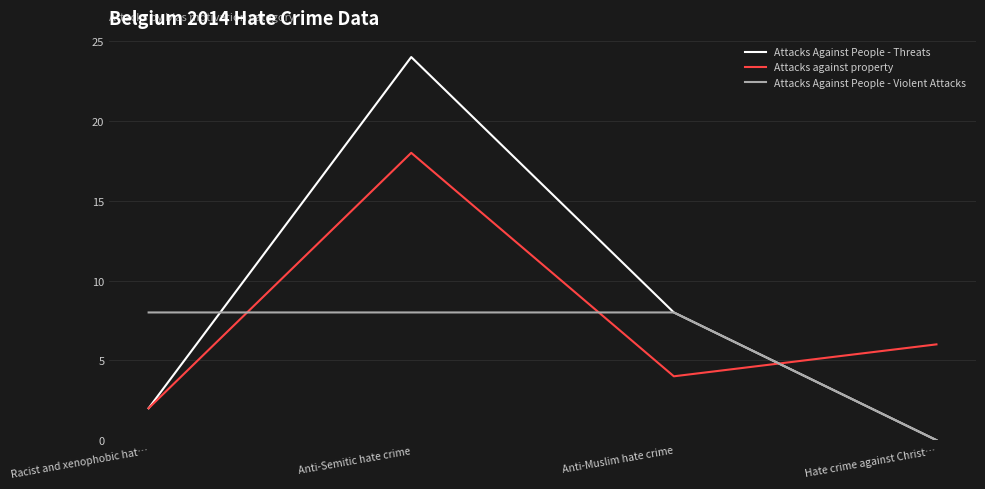

Count the Attacks against property values in the range 4 to 18.

3